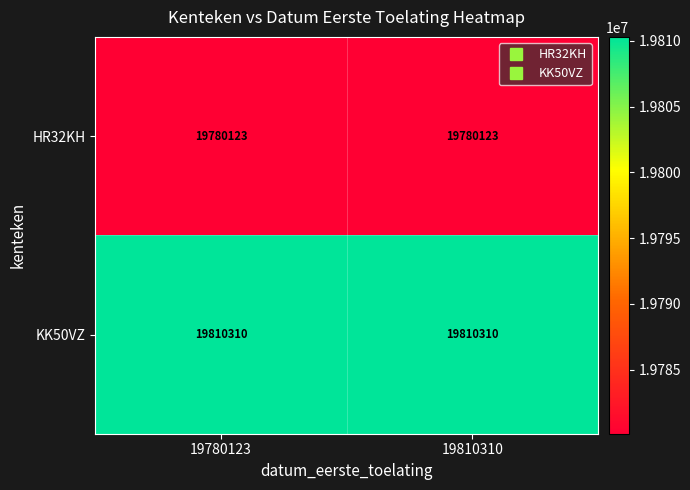

What is the maximum value shown in the chart?

19810310